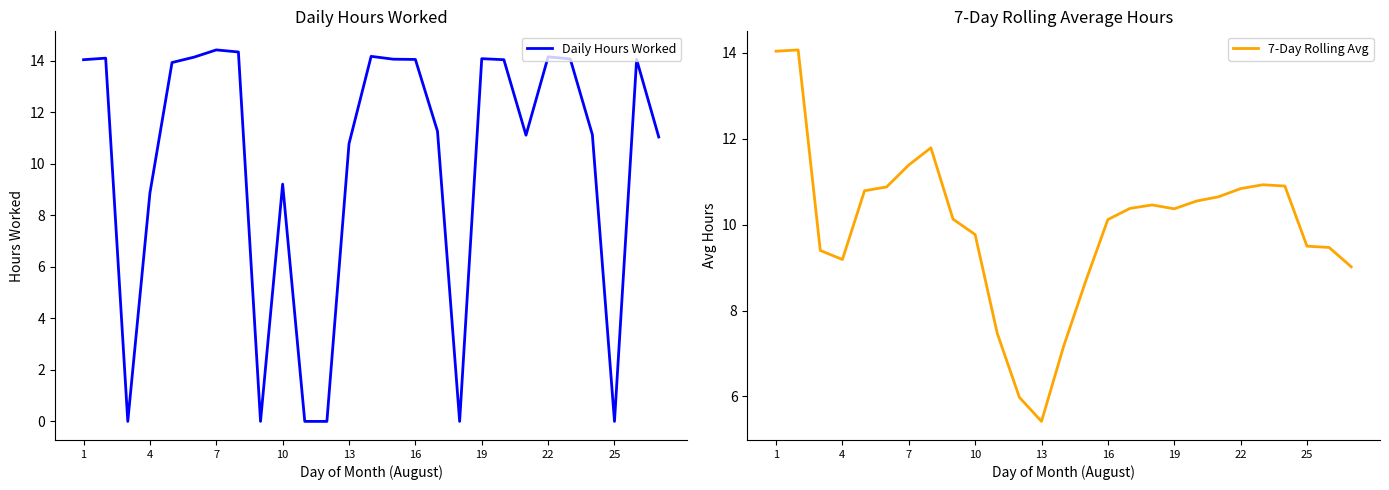

Where is Daily Hours Worked nearest to the value 7?

4